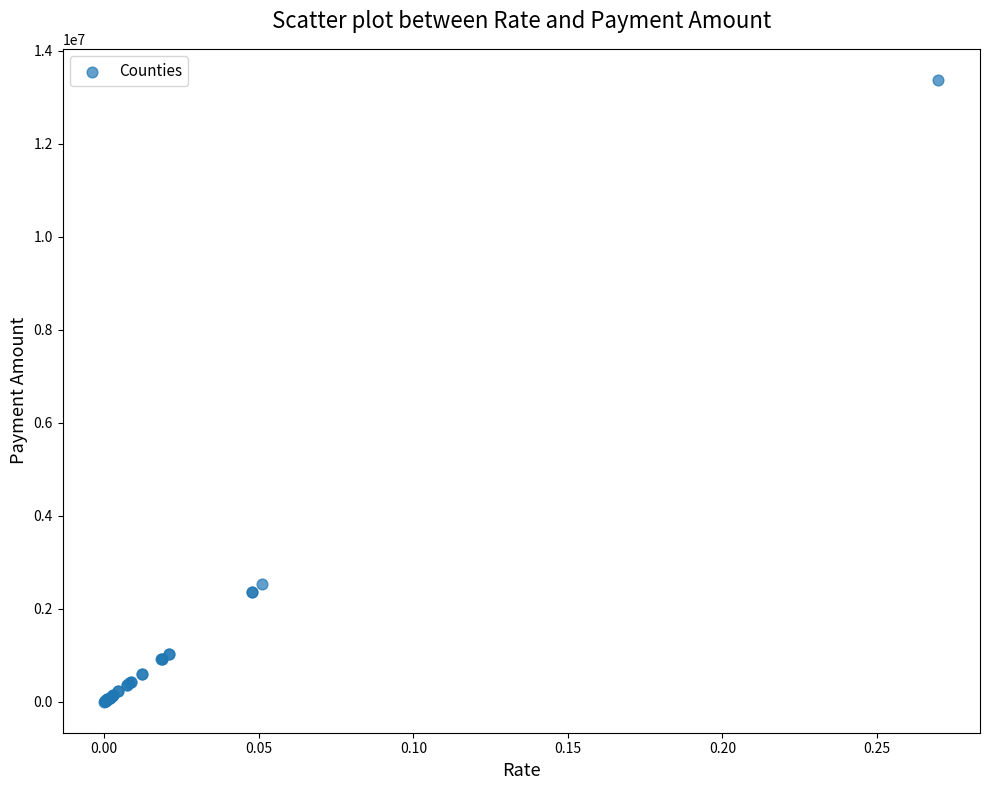

What Y value in the scatter plot is closest to 6686550?

2528133.8